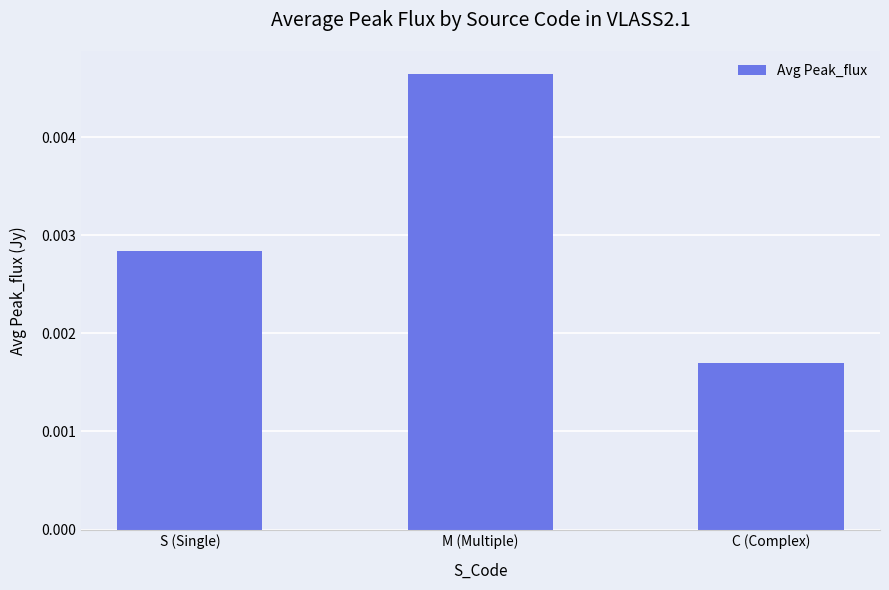

Does the chart contain any negative values?

No